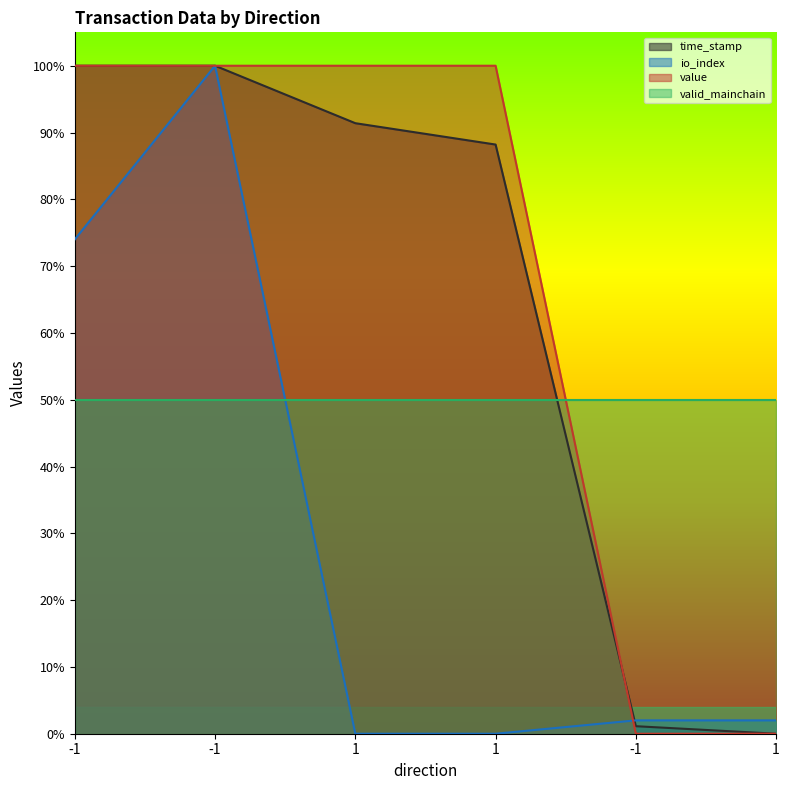

What is the sum of the io_index values at 1 and -1?

1.0